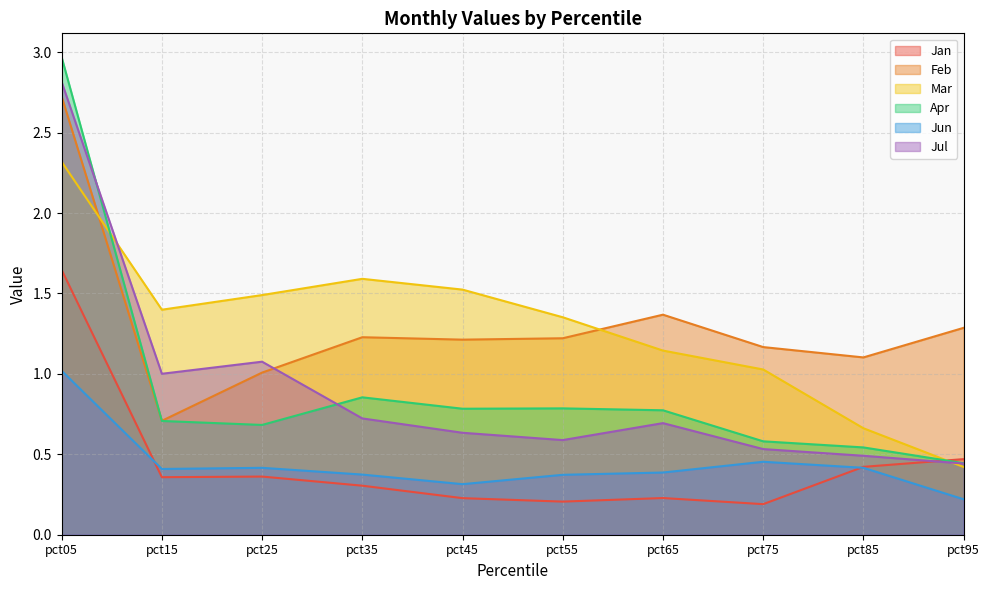

Which series has the largest total across all categories?

Feb